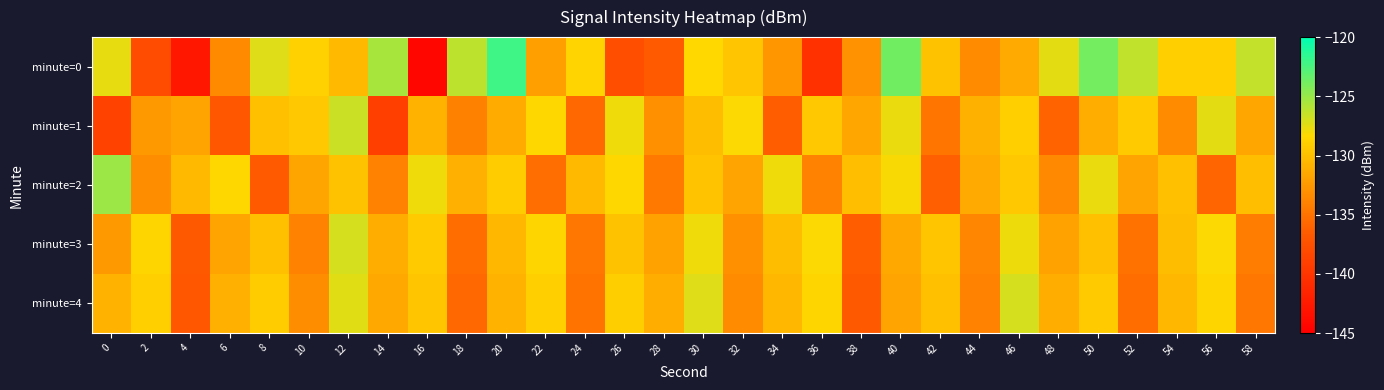

List the series in order of their peak value, lowest first.

minute=3, minute=4, minute=1, minute=2, minute=0